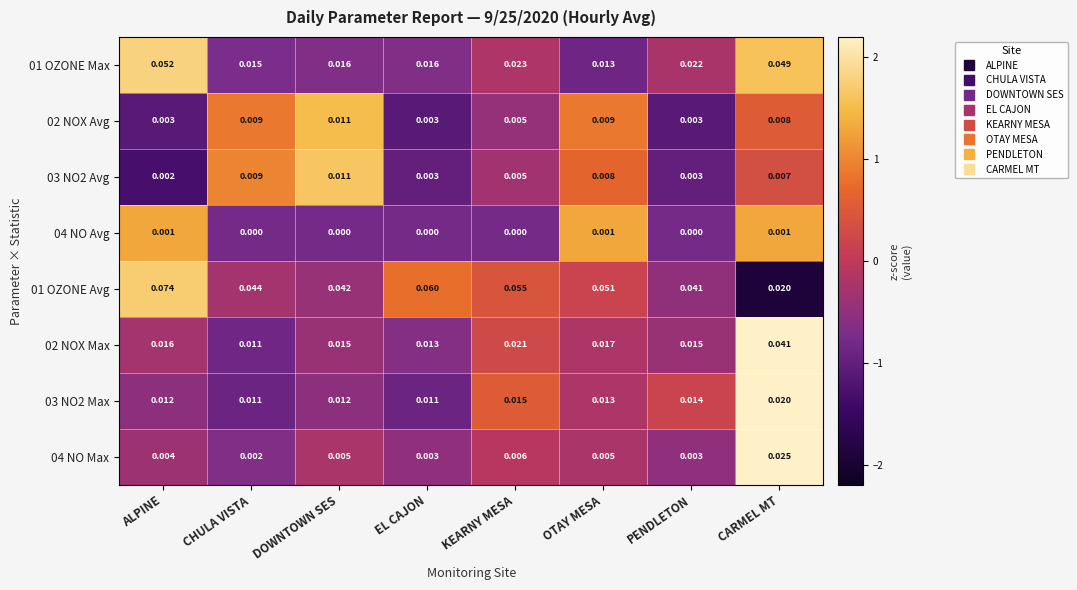

At which category is the sum across all series the highest?

CARMEL MT